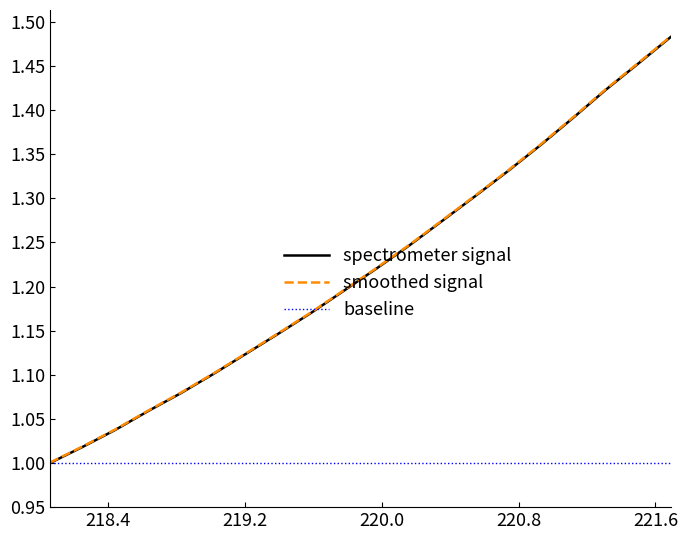

Which series has the widest spread of values?

smoothed signal